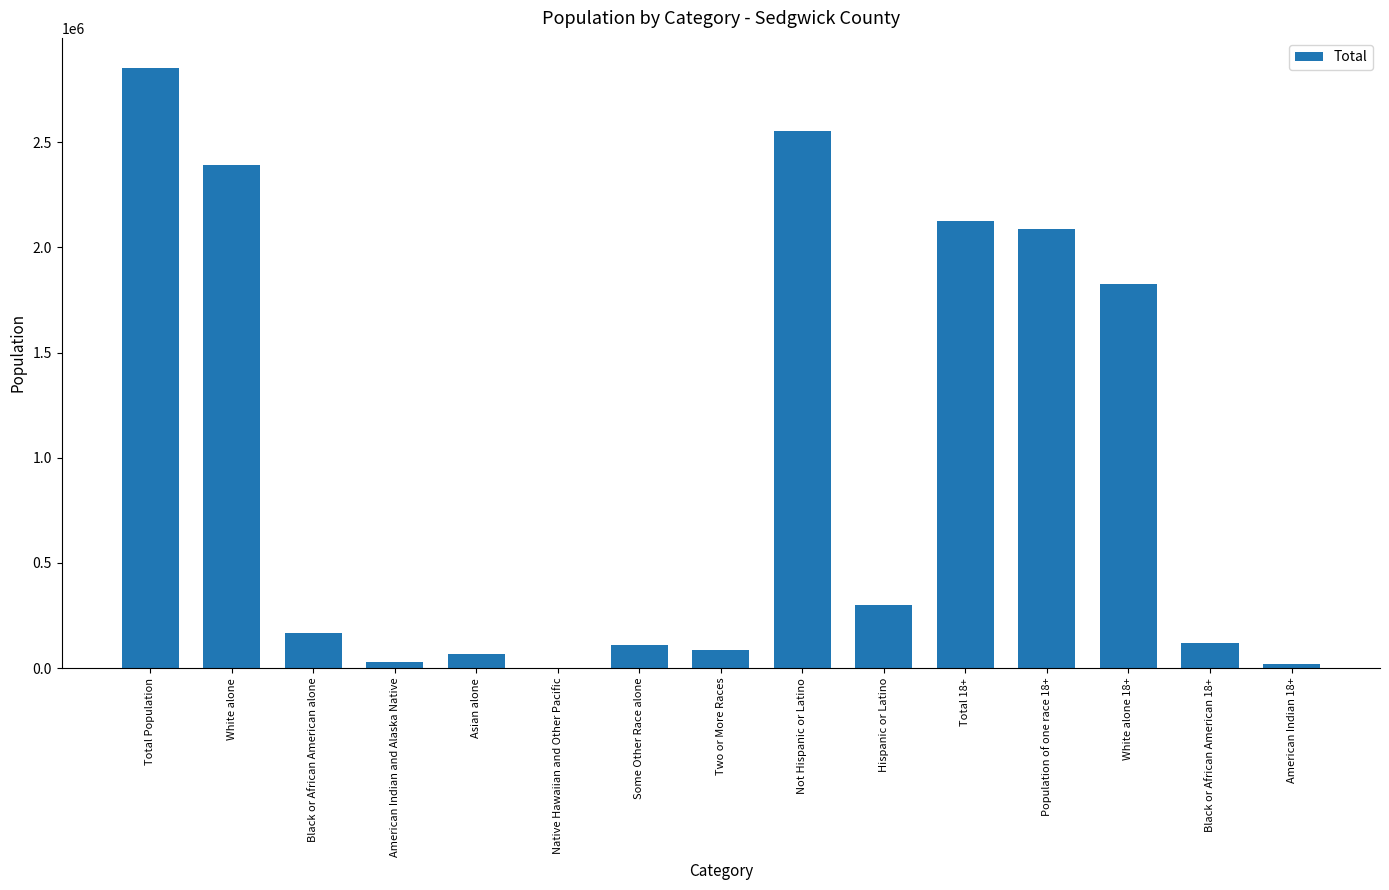

At which label is the value closest to 1427678?

White alone 18+